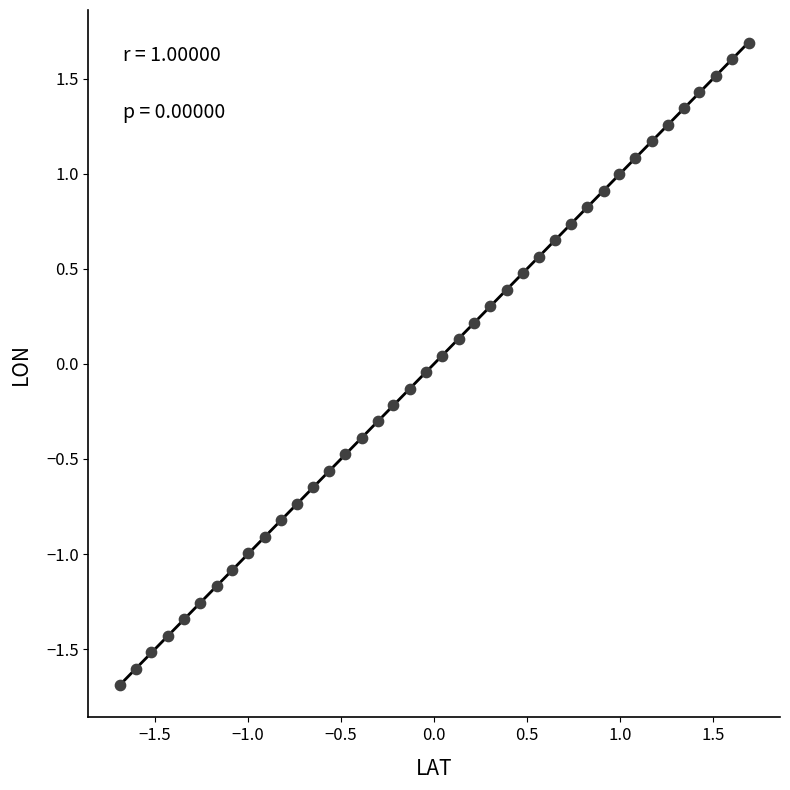

Count the number of points in this scatter plot.

40